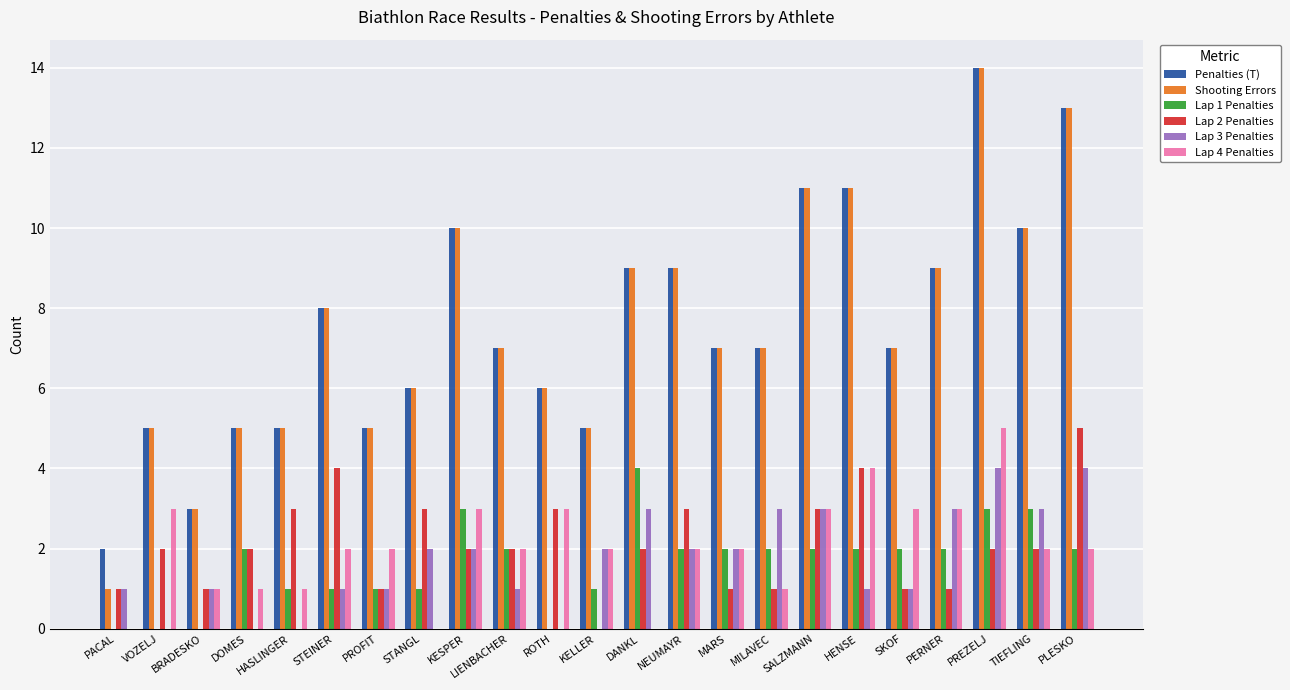

Is it true that Lap 4 Penalties equals 1 at DOMES?

True